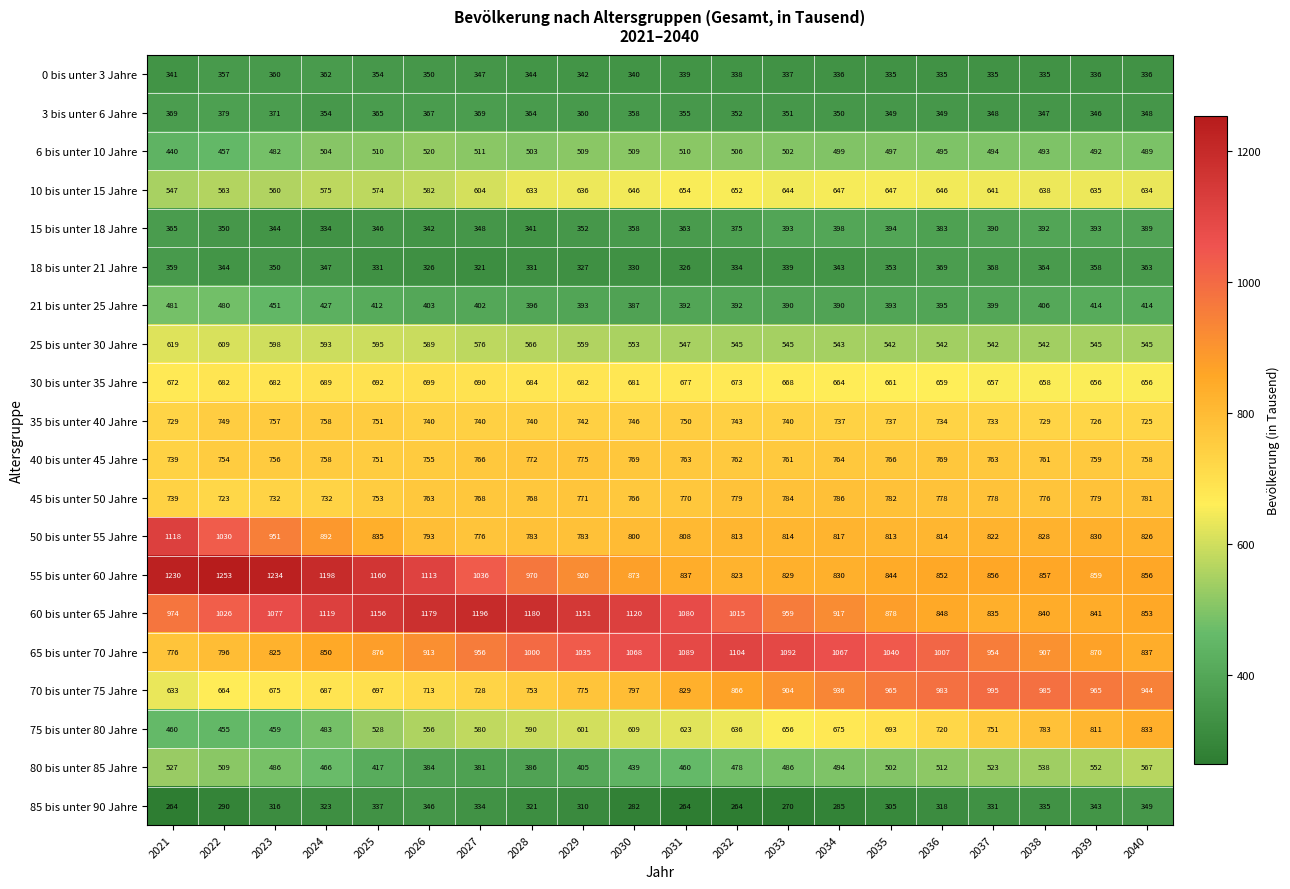

What is the minimum value shown in the chart?

264